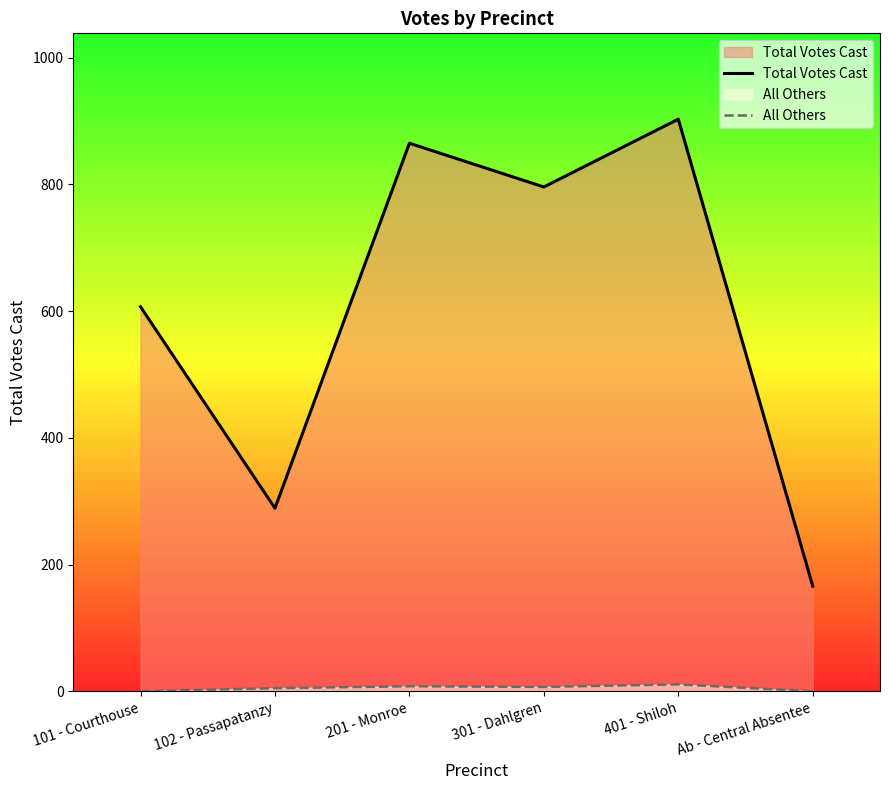

What is the difference between the All Others values at 102 - Passapatanzy and 401 - Shiloh?

6